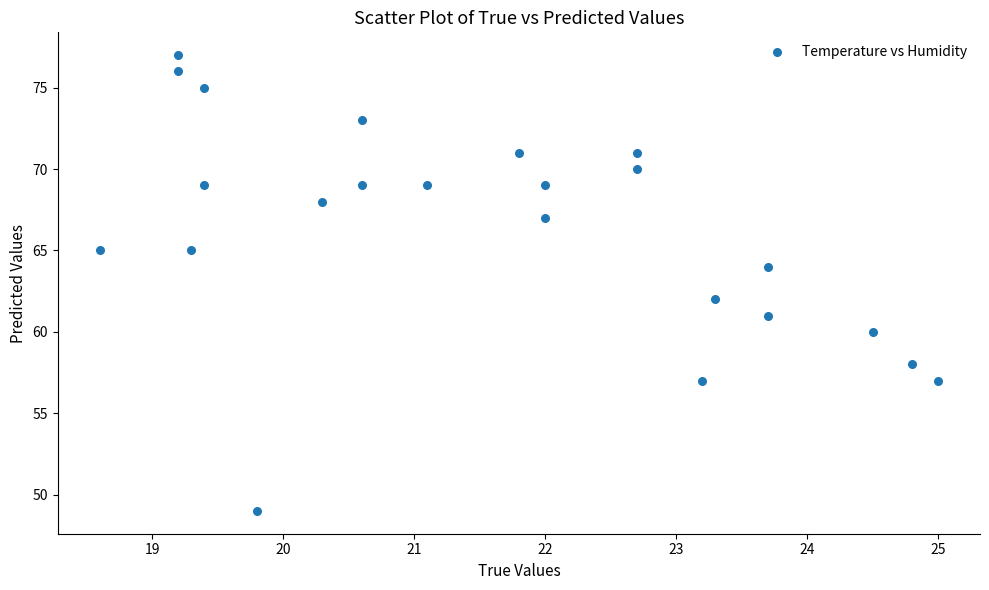

What is the range of Y values (max minus min)?

28